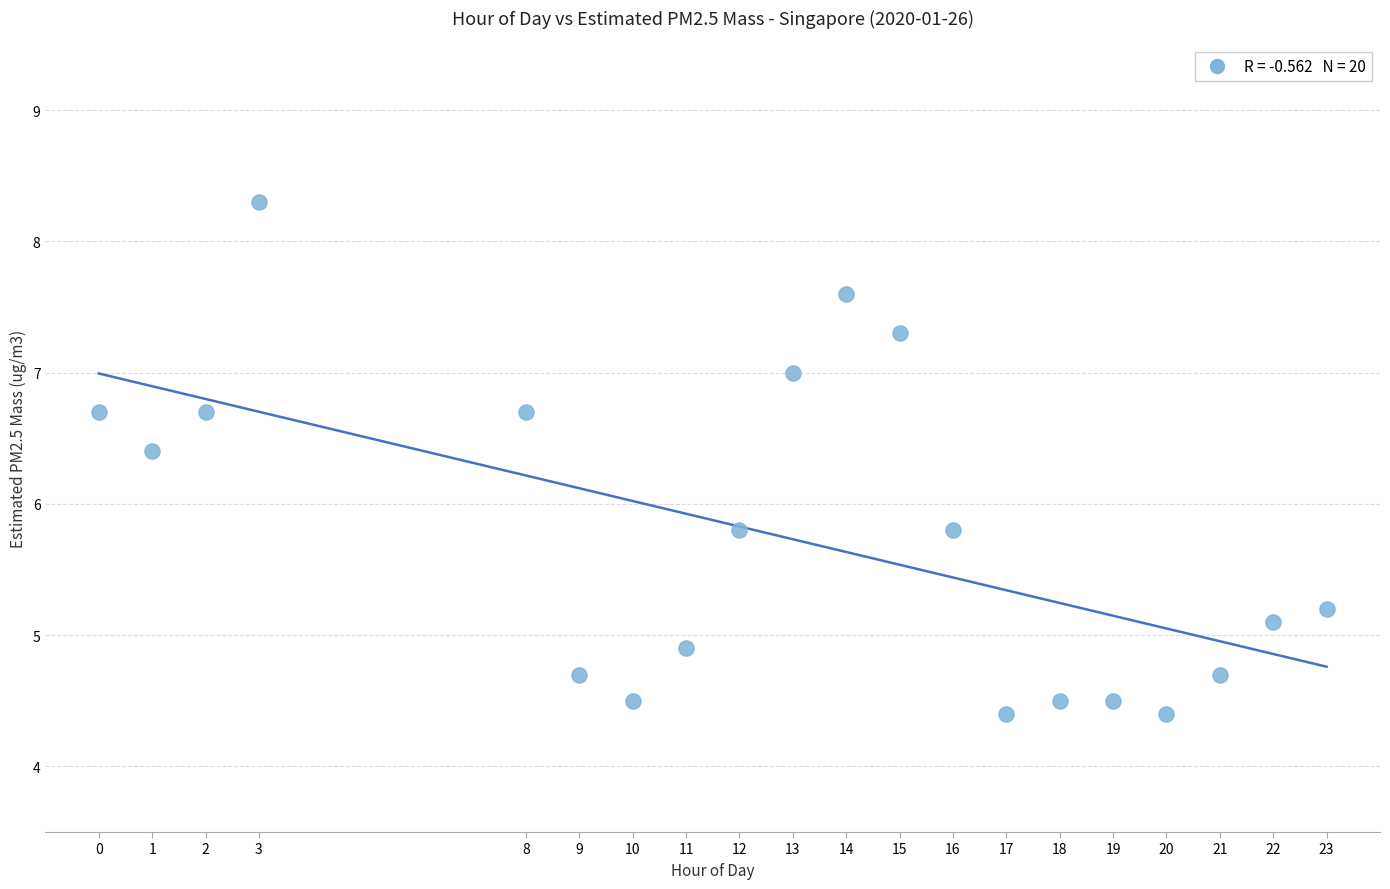

What is the range of Y values (max minus min)?

3.9